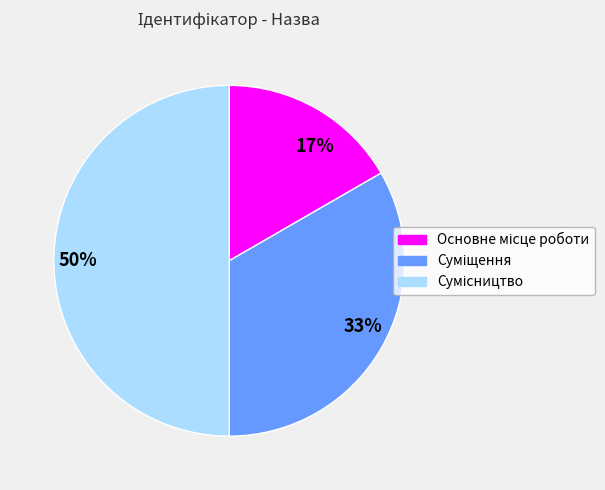

True or false: 50% accounts for 50% of the total.

True